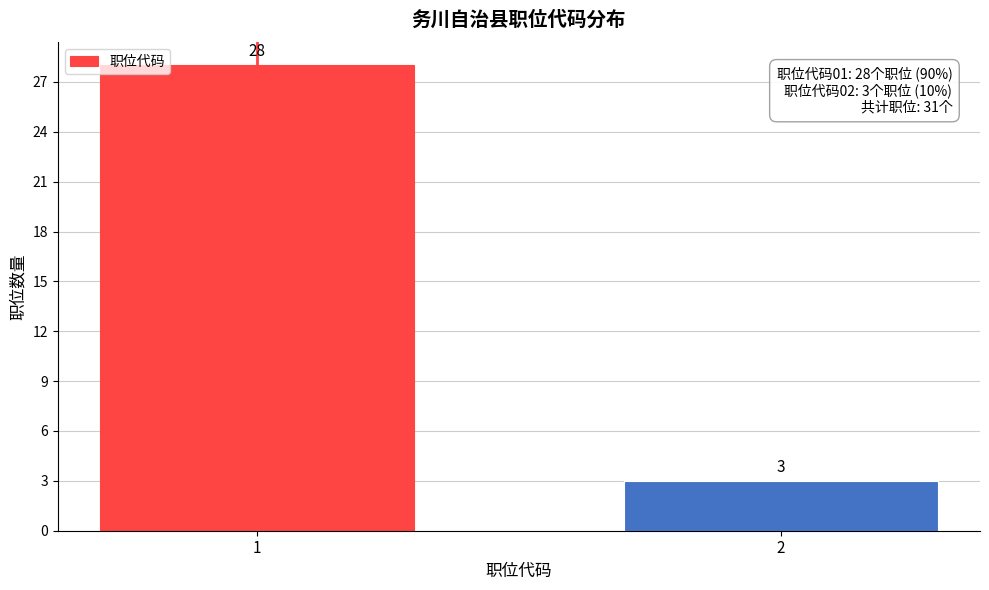

Reading left to right, what are all the values shown in this chart?

28	3